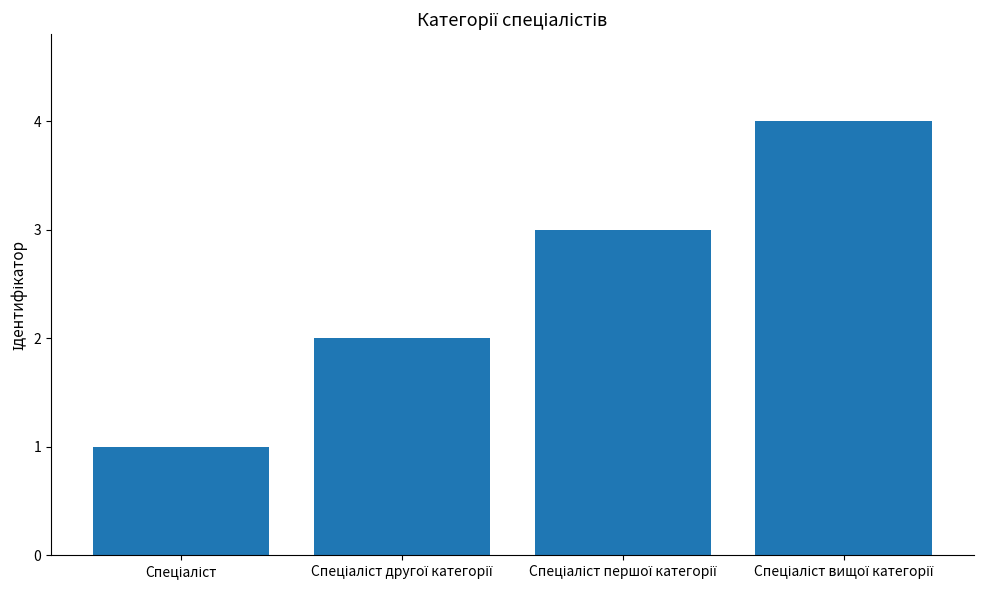

What is the maximum value shown in the chart?

4